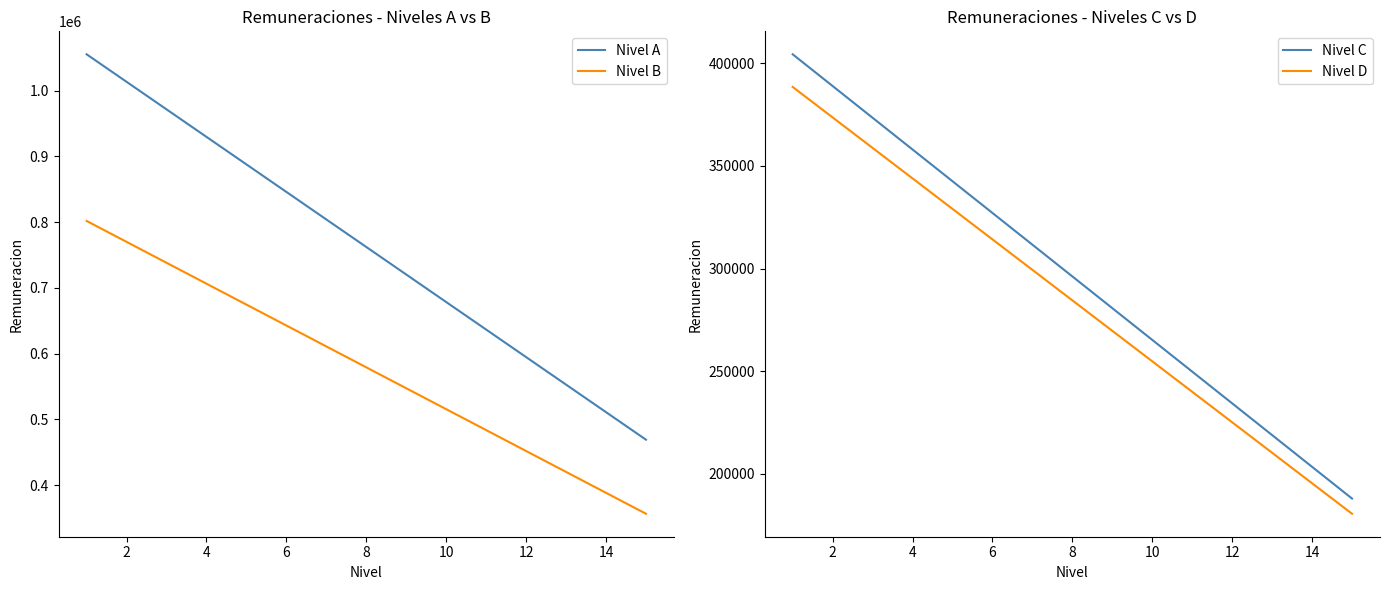

What is the lowest value of the Nivel B series?

356349.0